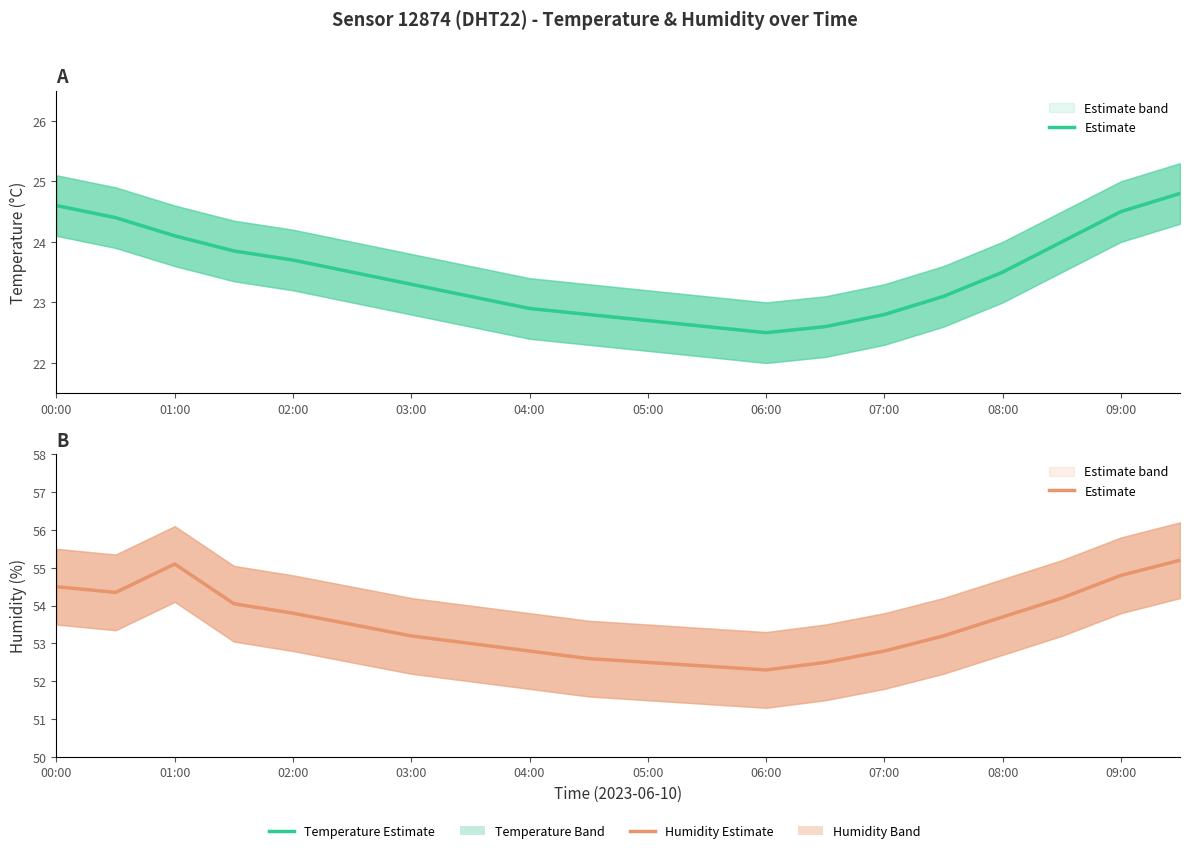

Reading left to right, extract all data points from this chart.

54.5	54.4	55.1	54.0	53.8	53.5	53.2	53.0	52.8	52.6	52.5	52.4	52.3	52.5	52.8	53.2	53.7	54.2	54.8	55.2